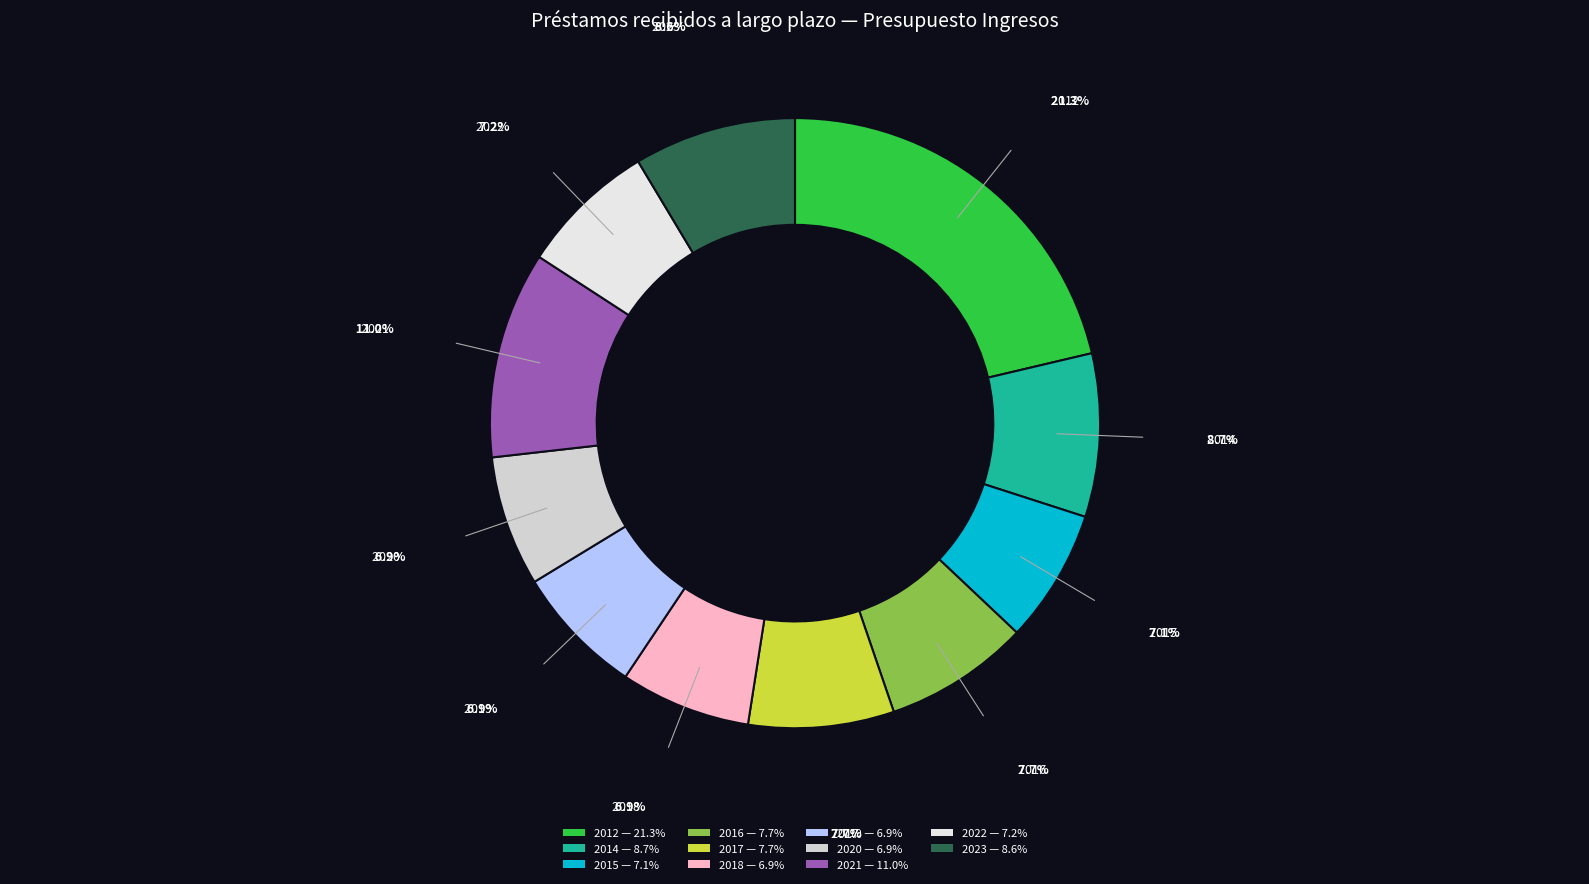

Is the sum of 2015 and 2018 greater than half?

No